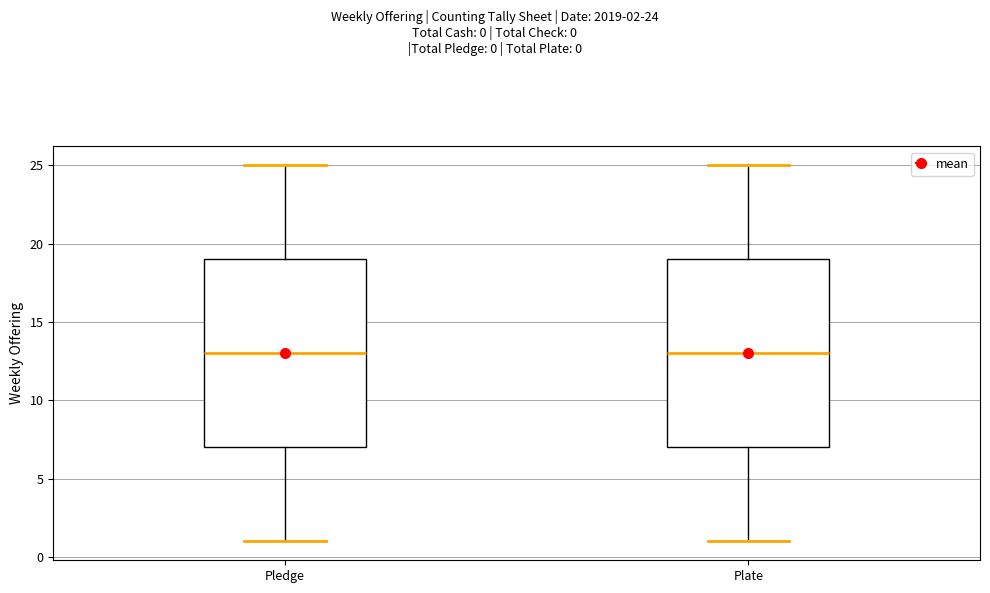

Reading left to right, transcribe this box plot: for each box, give where its median line is, the range the box spans, and where its two whiskers end, as read against the y-axis. The values are not printed on the chart, so give them approximately, as read against the axis.

Pledge: median 13, box 7 to 19, whiskers 1 to 25
Plate: median 13, box 7 to 19, whiskers 1 to 25